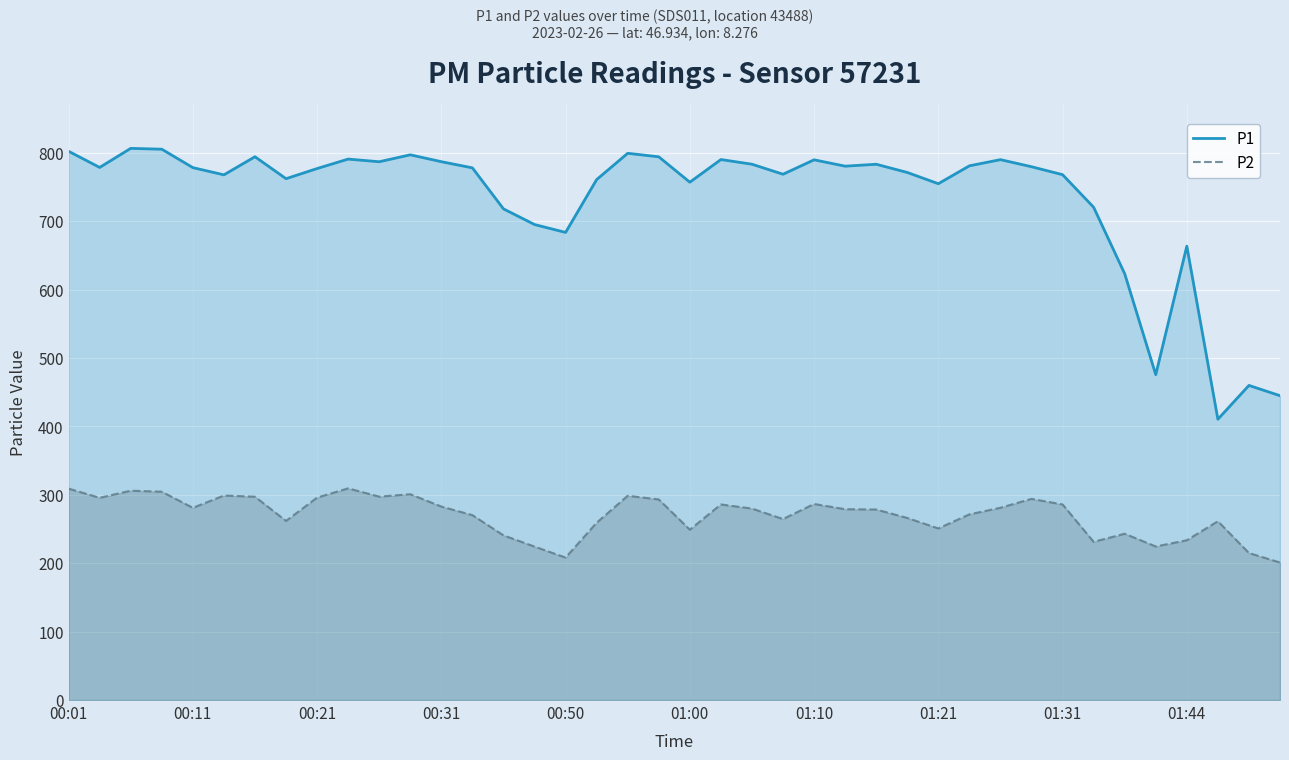

Rank the series by their maximum value, from highest to lowest.

P1, P2